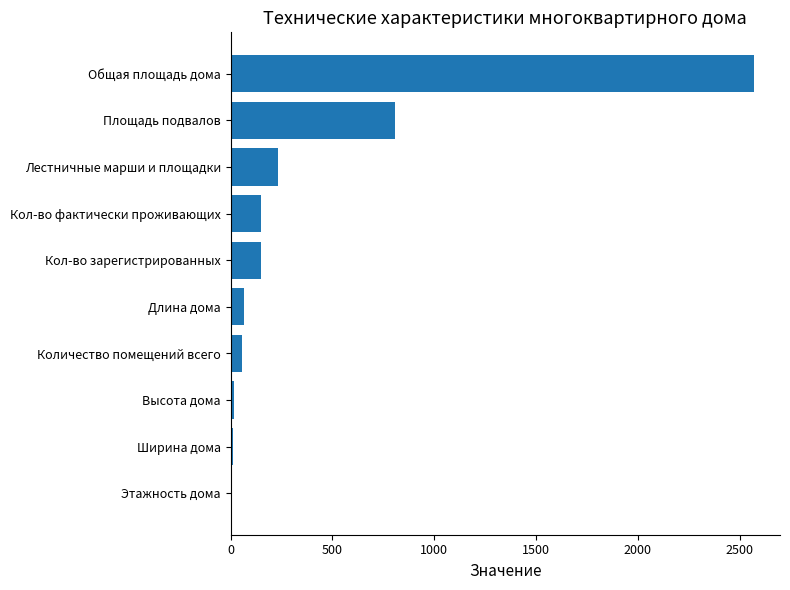

Which has a higher value, Лестничные марши и площадки or Высота дома?

Лестничные марши и площадки